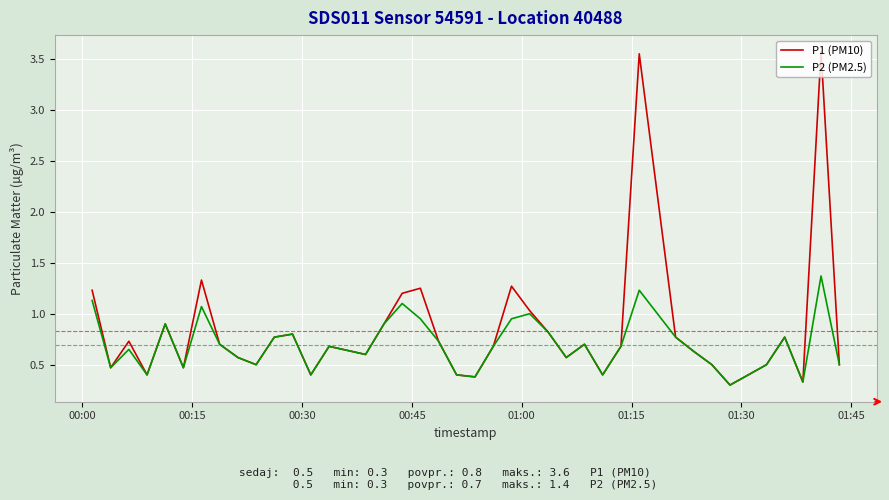

List the series in order of their peak value, lowest first.

P2 (PM2.5), P1 (PM10)